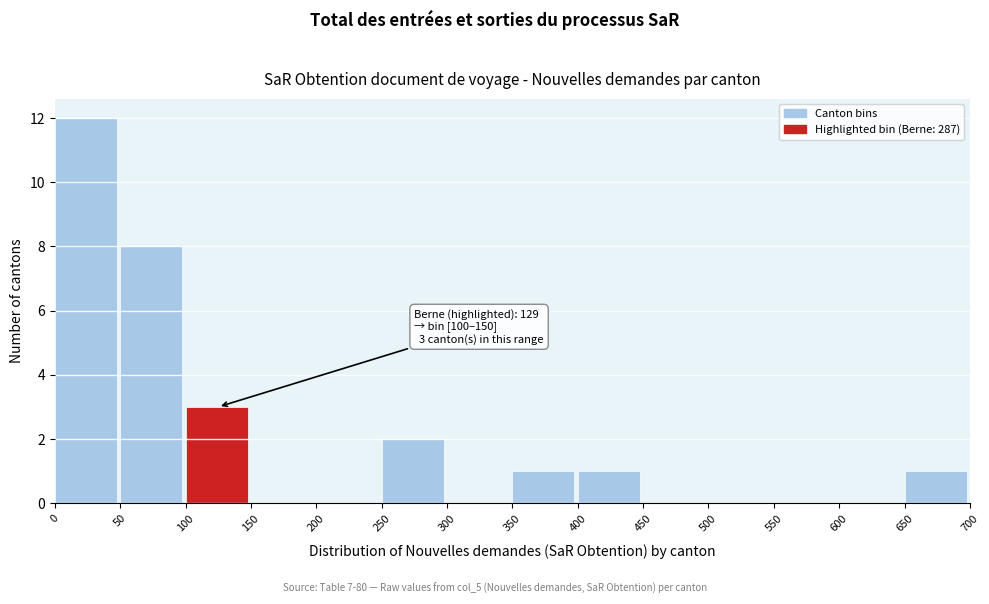

Over which range of the x-axis is the bar tallest?

0 to 50